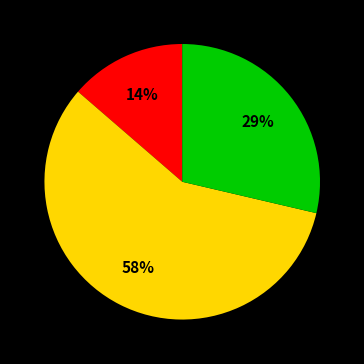

Is there any slice that represents more than half of the pie?

Yes